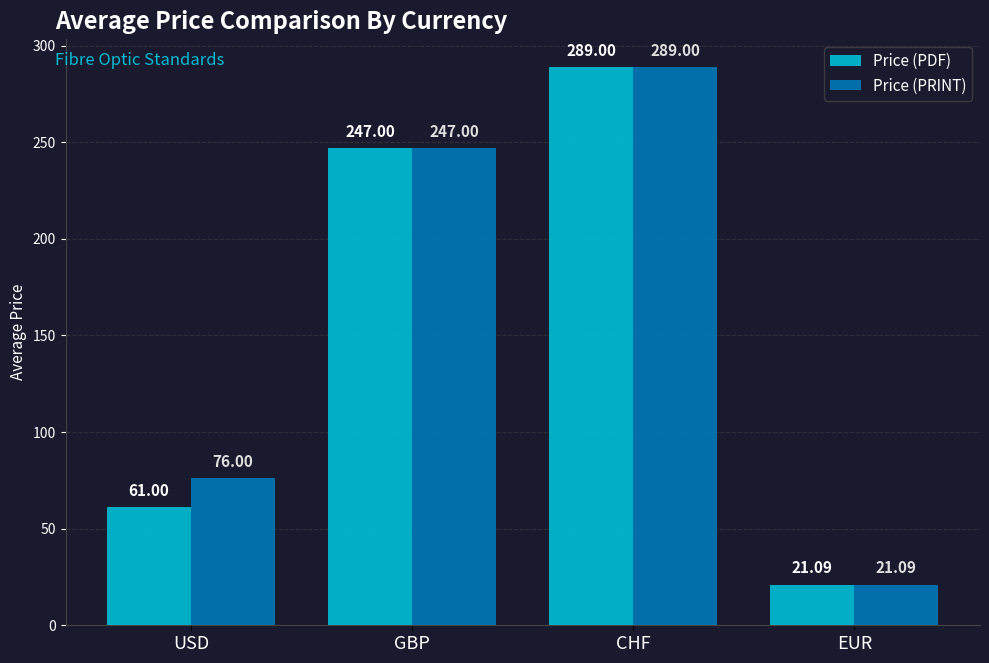

What is the sum of the Price (PDF) values at GBP and CHF?

536.0